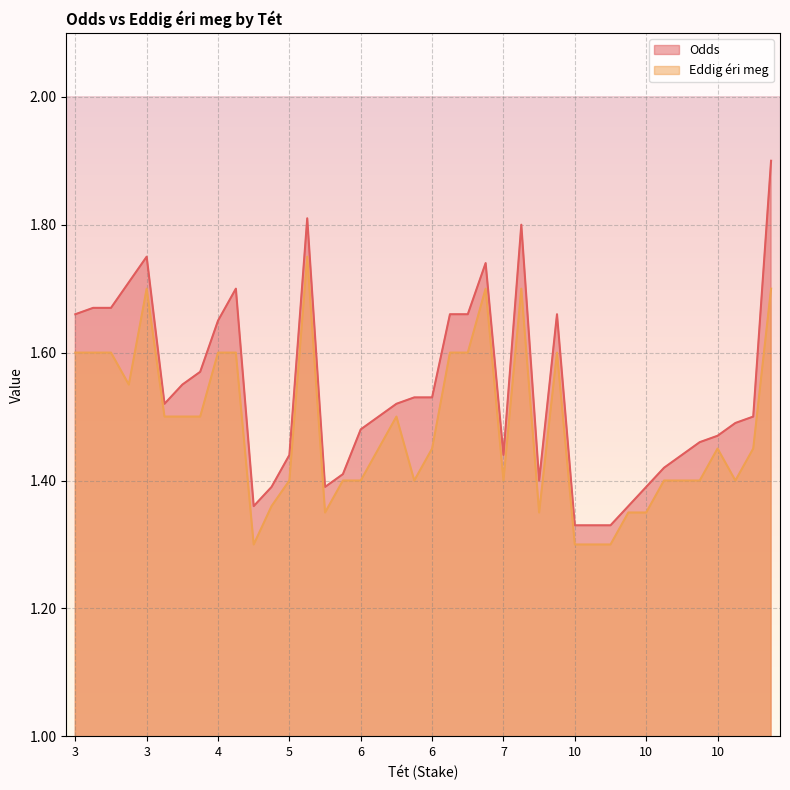

Rank the categories by Odds value from highest to lowest.

10, 5, 7, 3, 6, 3, 4, 3, 3, 8, 6, 6, 3, 4, 4, 4, 6, 6, 6, 4, 10, 6, 10, 6, 10, 10, 10, 5, 7, 10, 6, 8, 10, 6, 5, 10, 5, 10, 10, 10